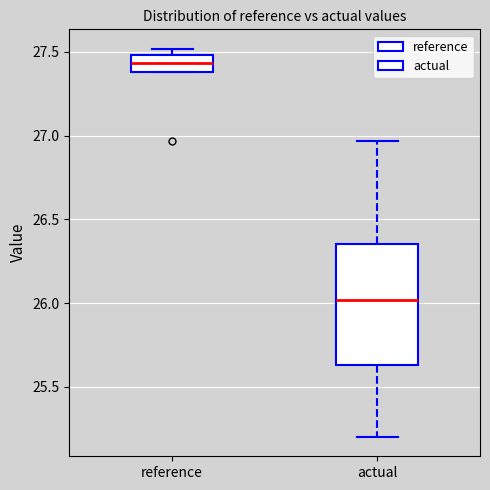

Which box has the lowest median line?

actual